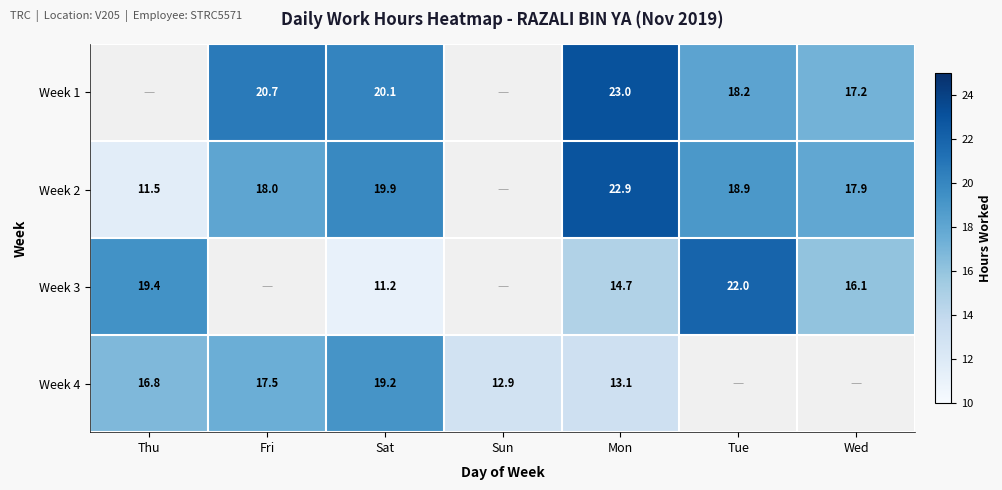

What is the difference between the Week 1 values at Tue and Fri?

2.5